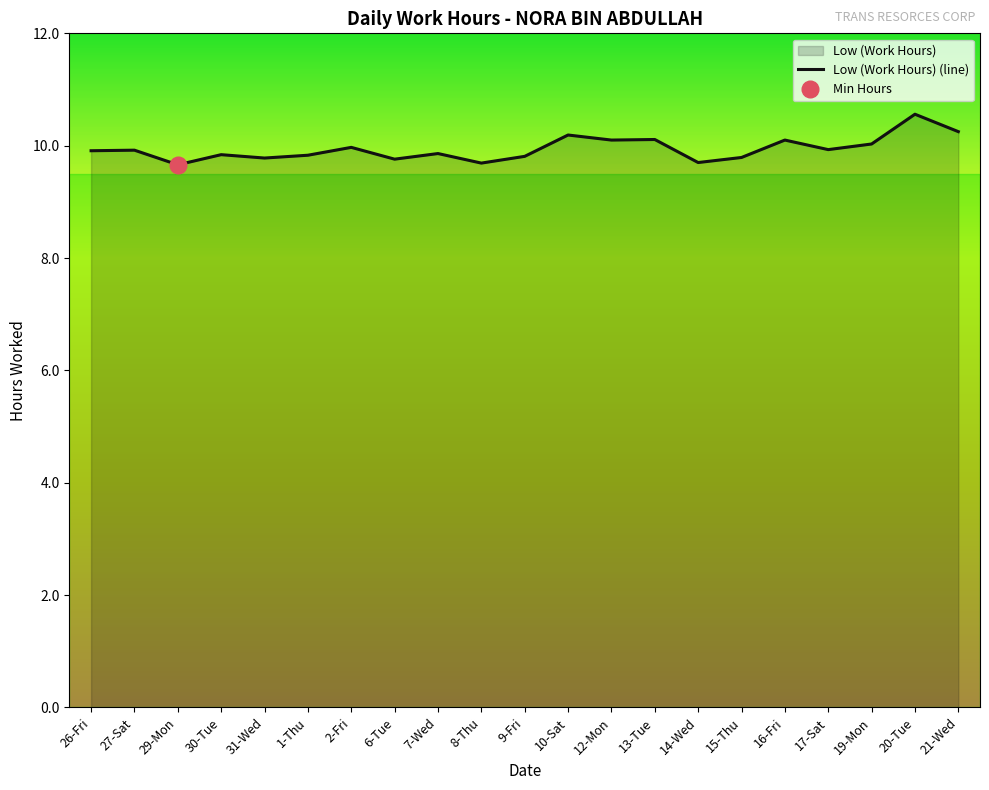

Which category has the lowest value across all series?

29-Mon